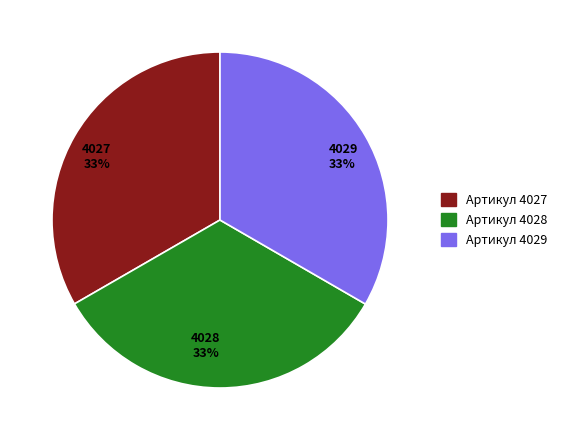

To the nearest percent, what portion does 4028 33% represent?

33%